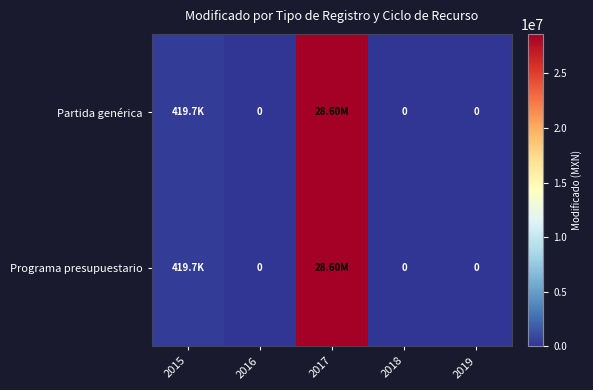

What is the greatest value displayed?

28602435.1